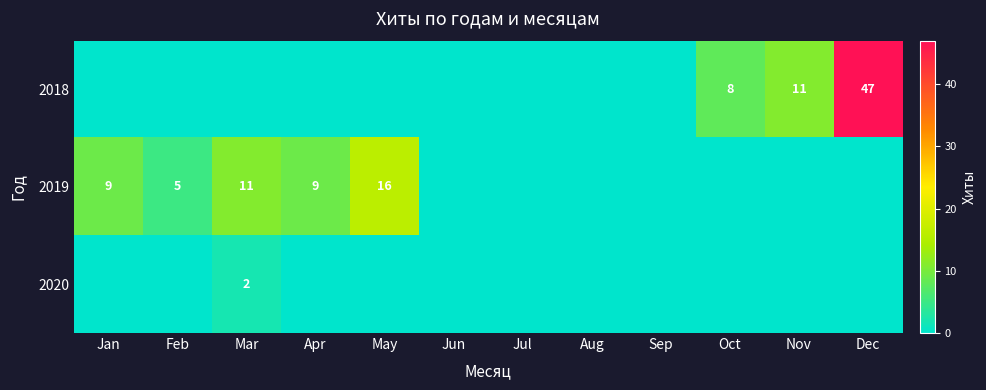

Is it true that 2018 equals 8 at Oct?

True